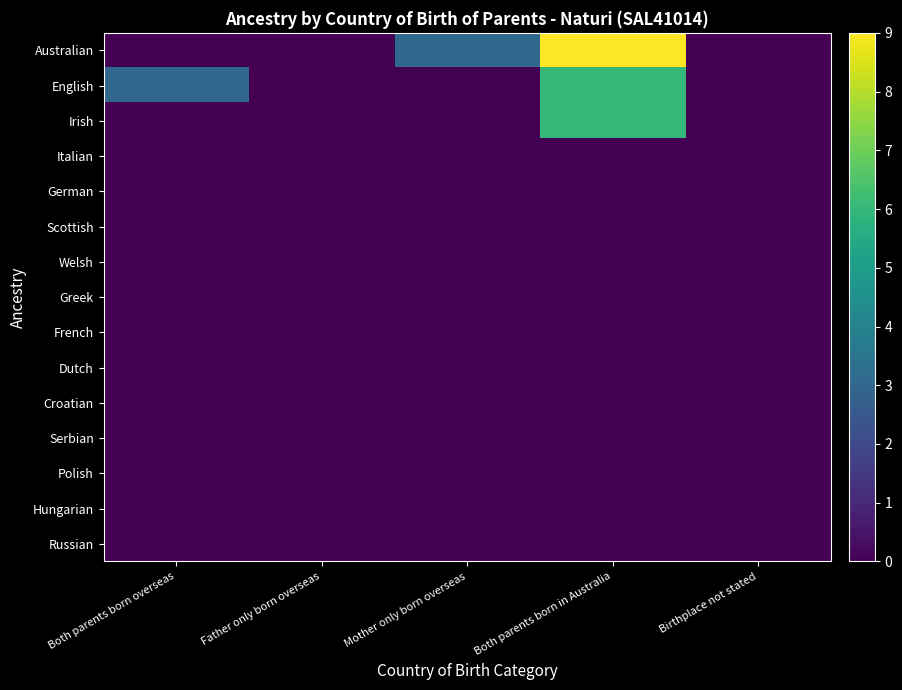

At which category does the chart reach its peak across all series?

Both parents born in Australia